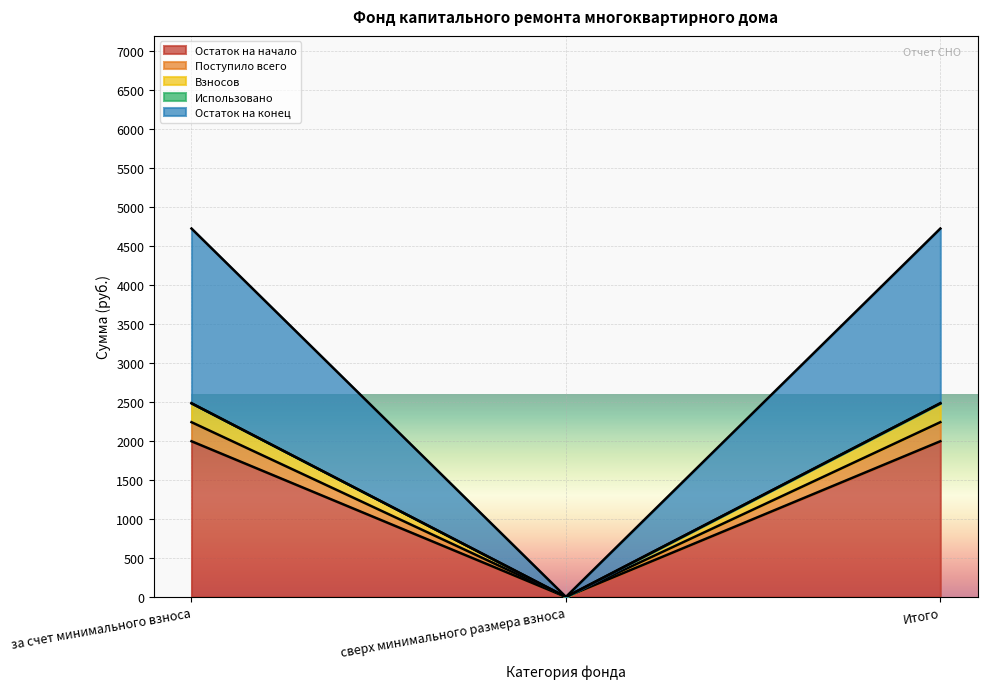

What is the label of the 2nd point from the right?

сверх минимального размера взноса